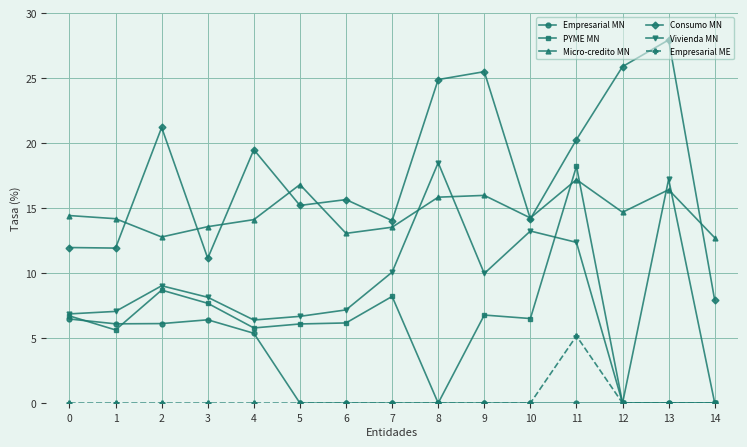

Rank the series by their maximum value, from highest to lowest.

Consumo MN, Vivienda MN, PYME MN, Micro-credito MN, Empresarial MN, Empresarial ME